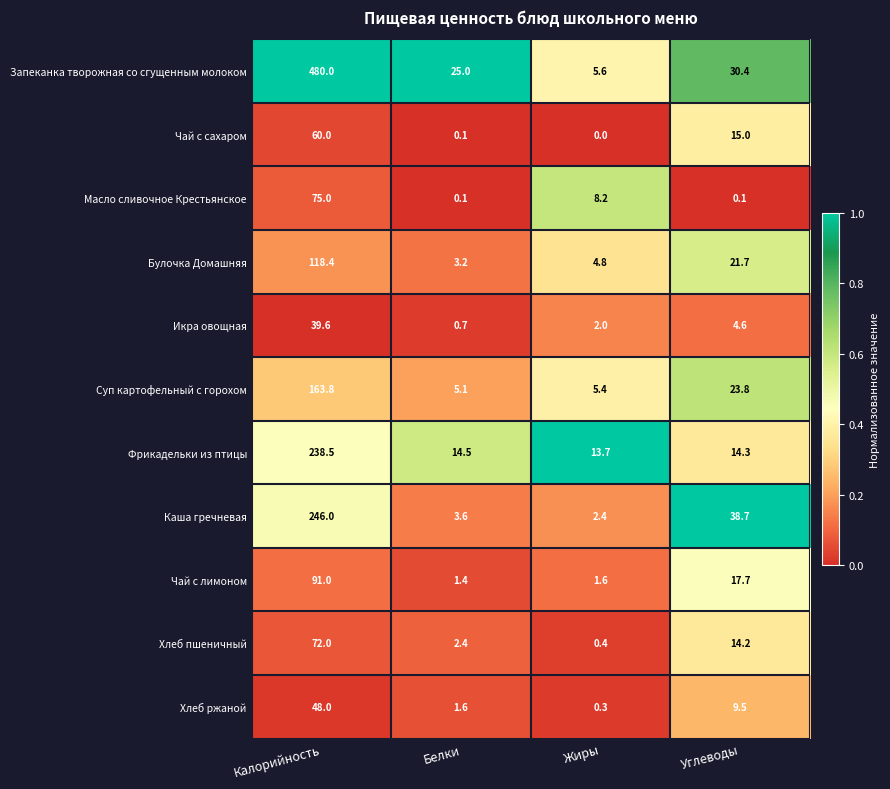

At which category is the sum across all series the highest?

Калорийность